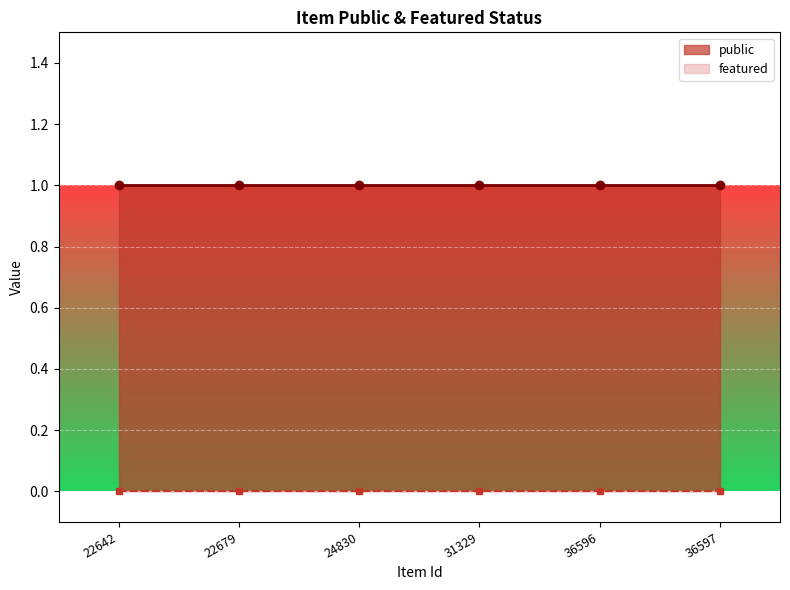

What is the value of the public point at the 6th from the left?

1